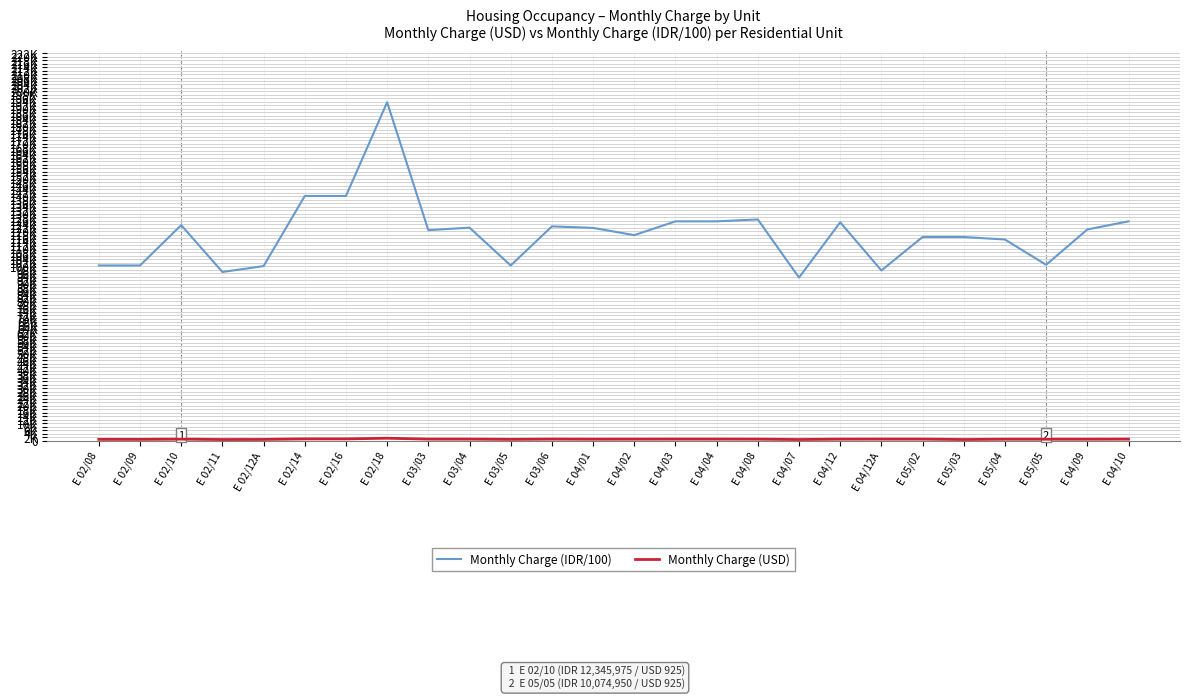

Does the chart display data point markers on the line(s)?

No